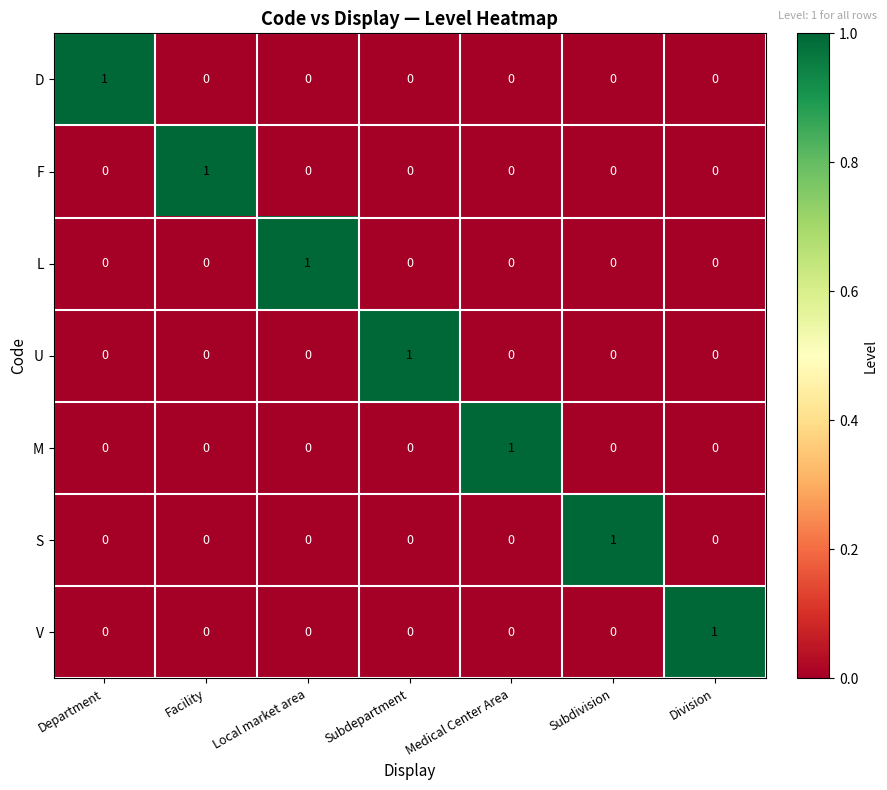

At which label does S reach its peak?

Subdivision